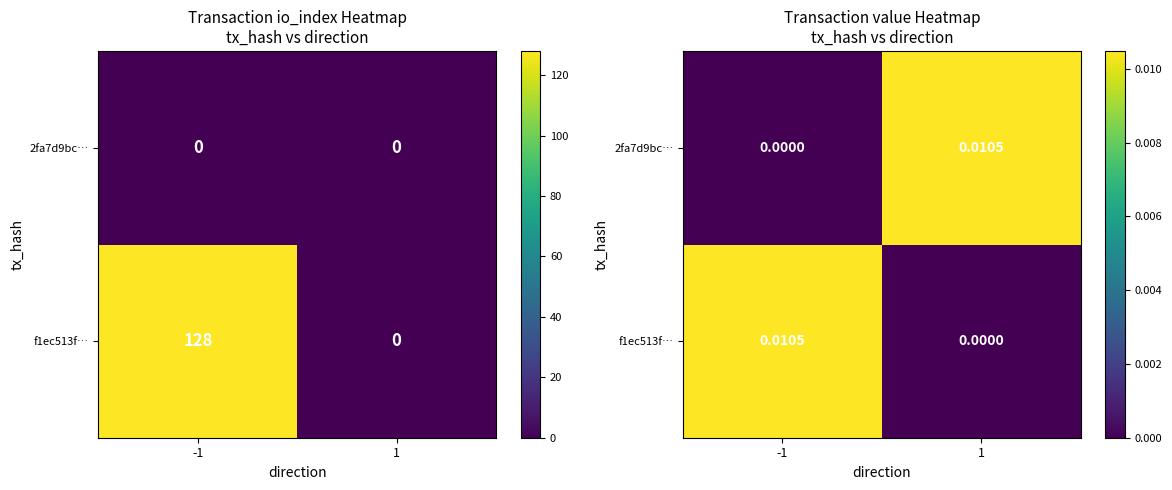

Between 1 and -1, which is larger?

-1